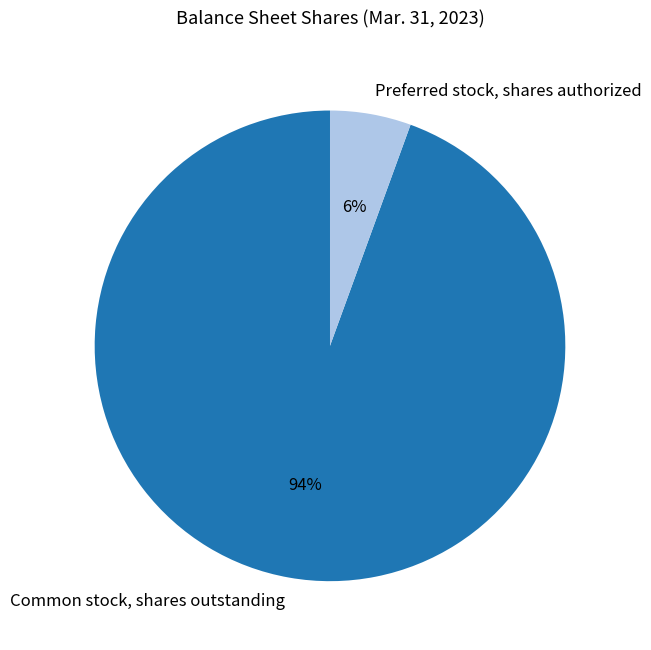

Does Preferred stock, shares authorized represent more than half of the total?

No